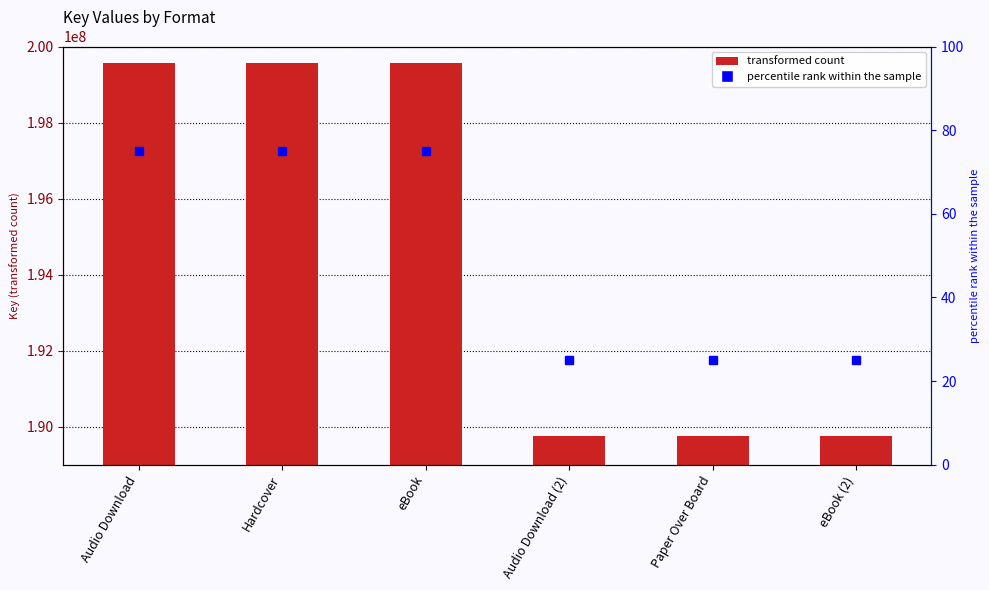

What is the maximum value shown in the chart?

199554391